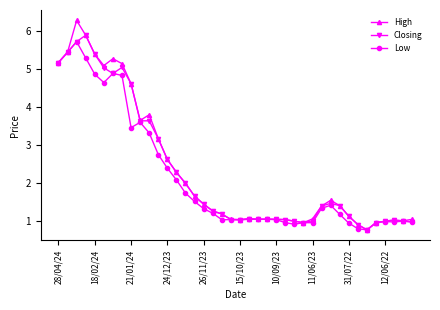

List the series in order of their overall mean, lowest first.

Low, Closing, High